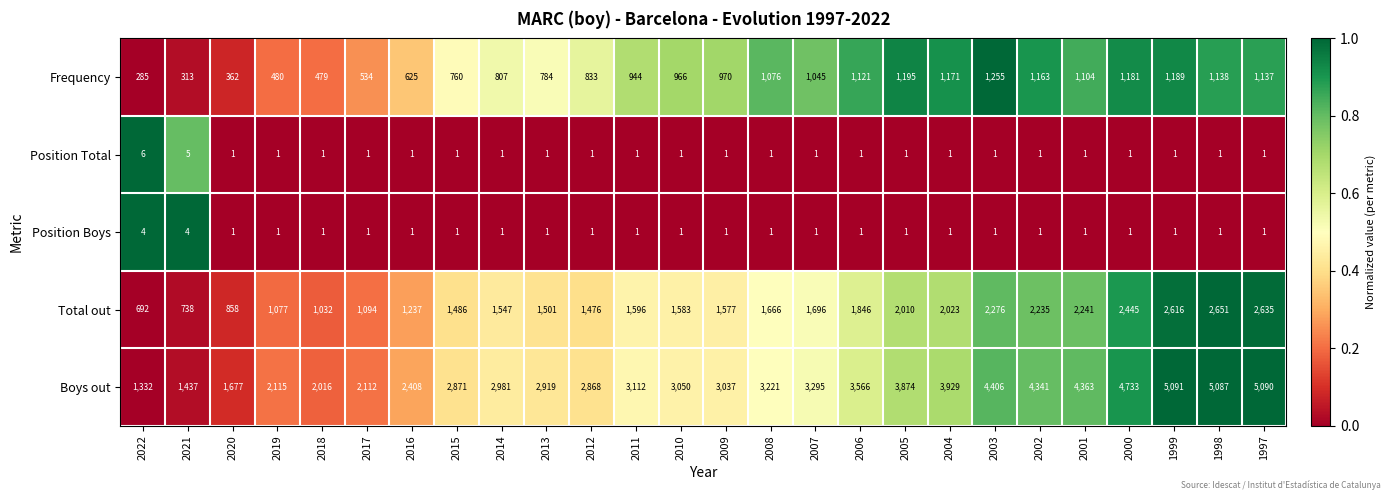

The Boys out series shows 632 at 2017. True or false?

False